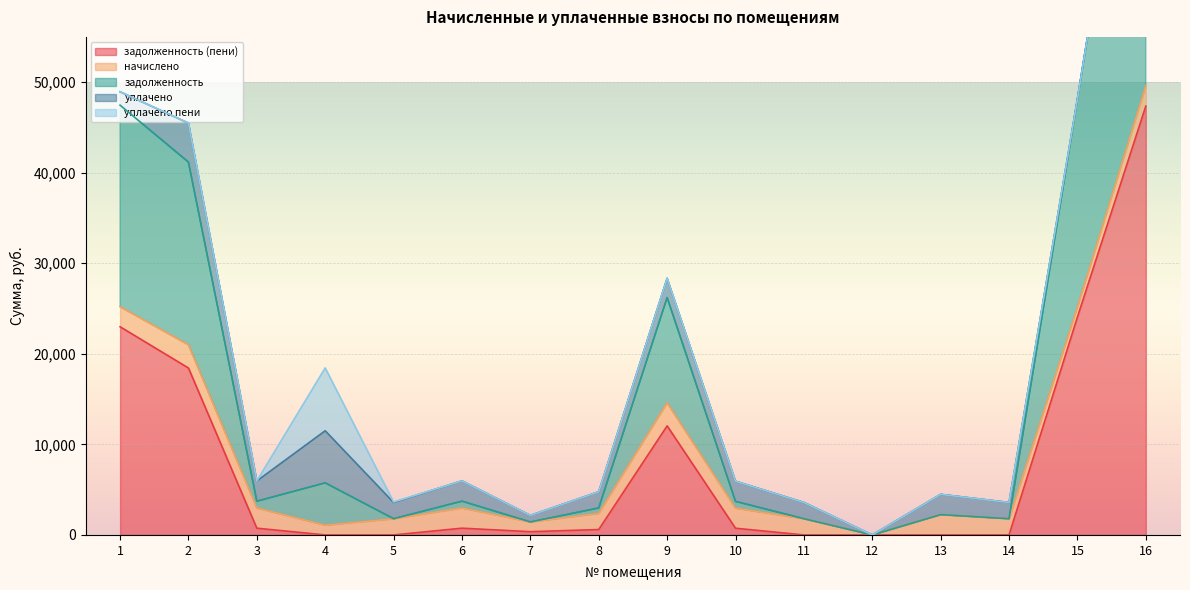

Reading right to left, extract all data points from this chart.

задолженность (пени): 47356.3	24067.4	0.0	0.0	0.0	0.0	741.1	12045.2	596.1	358.9	746.0	0.0	0.0	744.8	18434.3	22990.0
начислено: 2241.7	1091.3	1791.9	2241.7	0.0	1791.9	2223.3	2562.5	1788.2	1076.6	2238.0	1791.9	1080.3	2234.3	2566.1	2219.6
задолженность: 45114.6	22976.0	0.0	0.0	0.0	0.0	741.1	11608.2	595.6	0.0	746.0	0.0	4671.4	744.8	20171.7	22250.2
уплачено: 0.0	0.0	1791.9	2241.7	0.0	1791.9	2223.3	2125.6	1787.8	717.7	2238.0	1791.6	5751.7	2234.3	4303.5	1479.7
уплачено пени: 0.0	0.0	0.0	0.0	0.0	0.0	0.0	0.0	0.0	0.0	0.0	53.7	6938.6	0.0	0.0	0.0